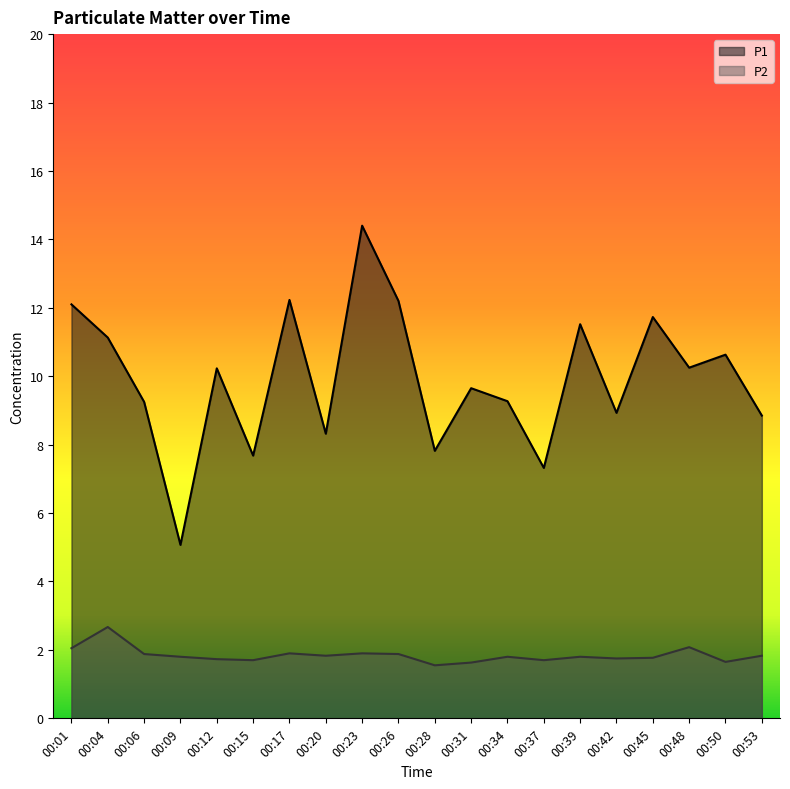

How many lines are shown in the chart?

2